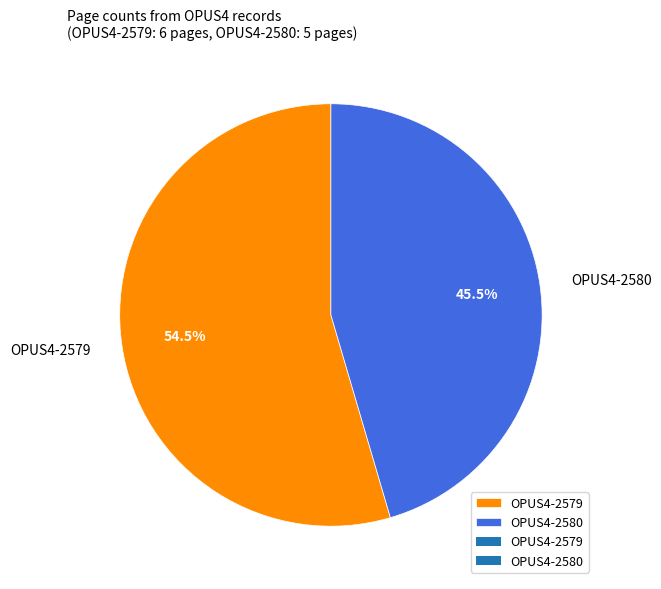

Is OPUS4-2579 the majority of the pie?

Yes